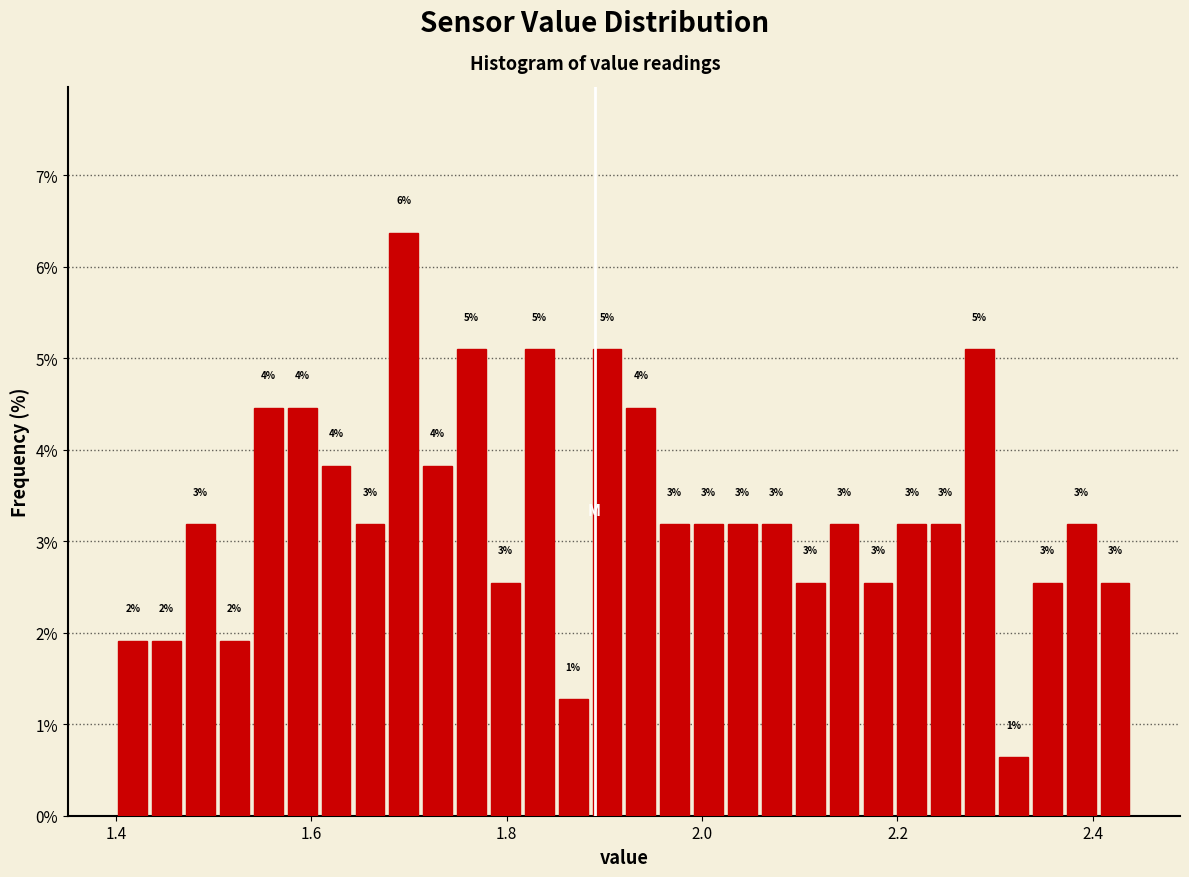

Read against the x-axis, roughly where is the centre of the tallest bar?

1.70